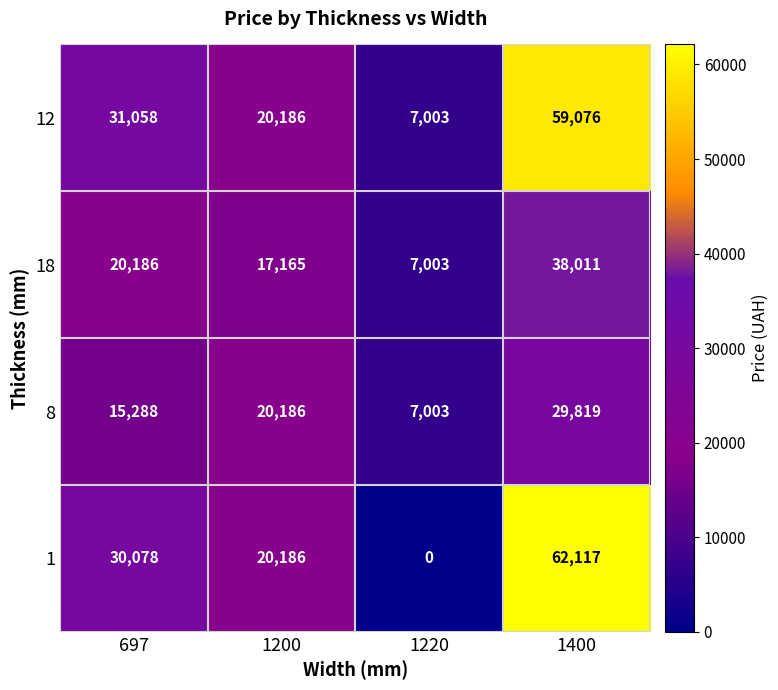

Reading left to right, transcribe all the data shown in this chart.

12: 31058	20186	7003	59076
18: 20186	17165	7003	38011
8: 15288	20186	7003	29819
1: 30078	20186	0	62117